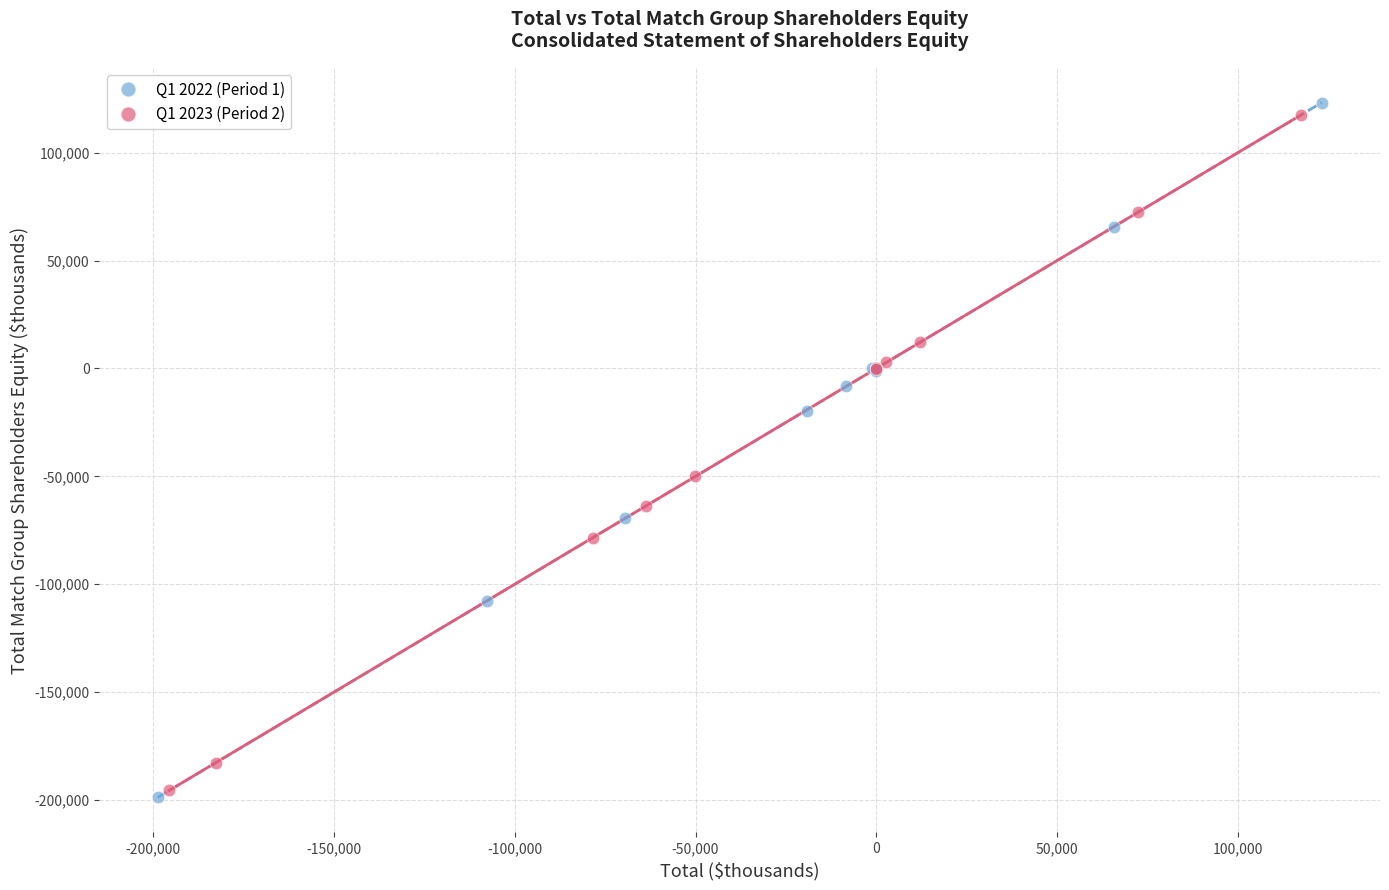

What are all the series names shown in the legend?

Q1 2022 (Period 1), Q1 2023 (Period 2)